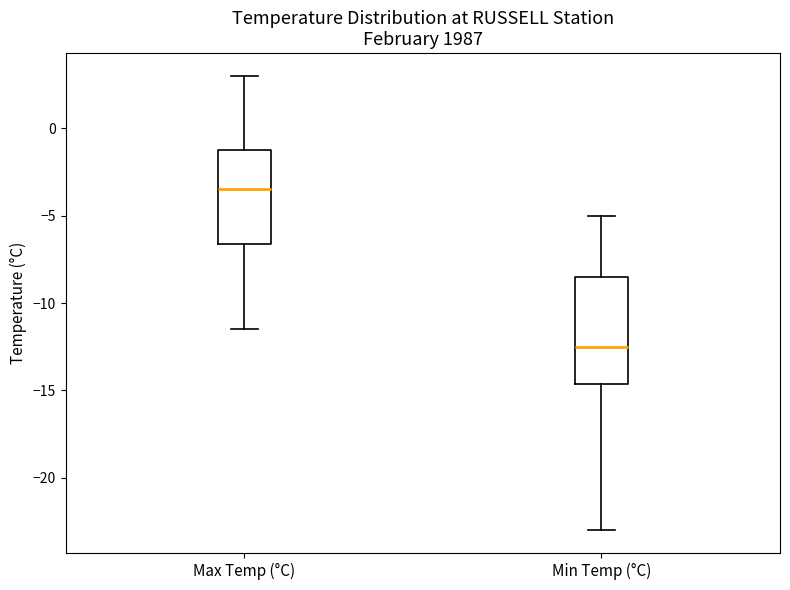

Reading left to right, read every box against the y-axis: the position of its median line, the range the box covers, and the ends of its whiskers. The values are not printed on the chart, so give them approximately, as read against the axis.

Max Temp (°C): median -3.5, box -6.5 to -1.0, whiskers -11.5 to 3.0
Min Temp (°C): median -12.5, box -14.5 to -8.5, whiskers -23.0 to -5.0